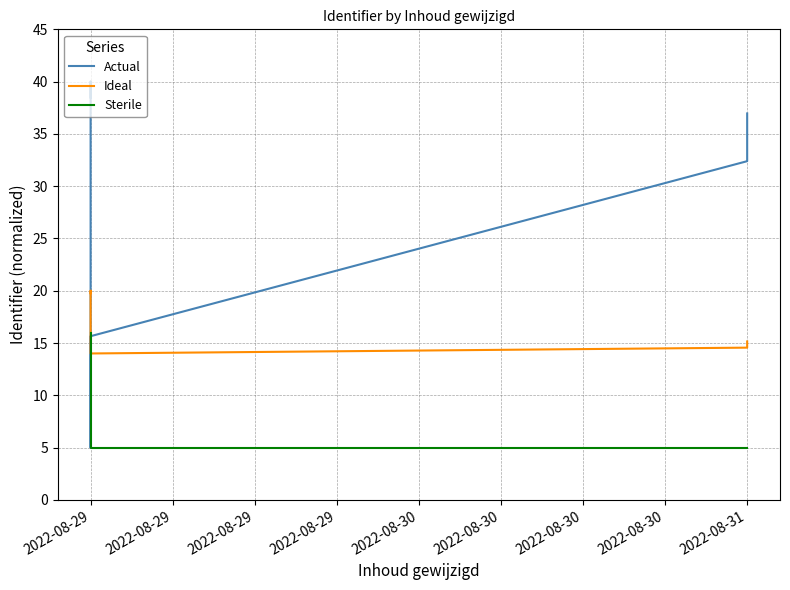

How many Sterile values are between 5 and 16?

8